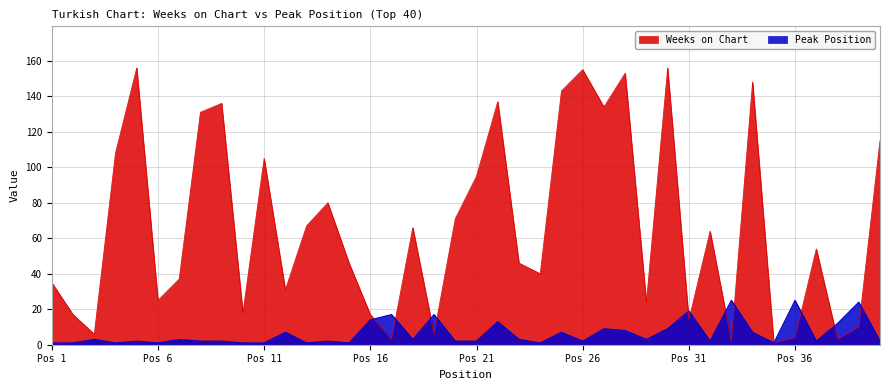

The Peak Position series shows 1 at 4. True or false?

False